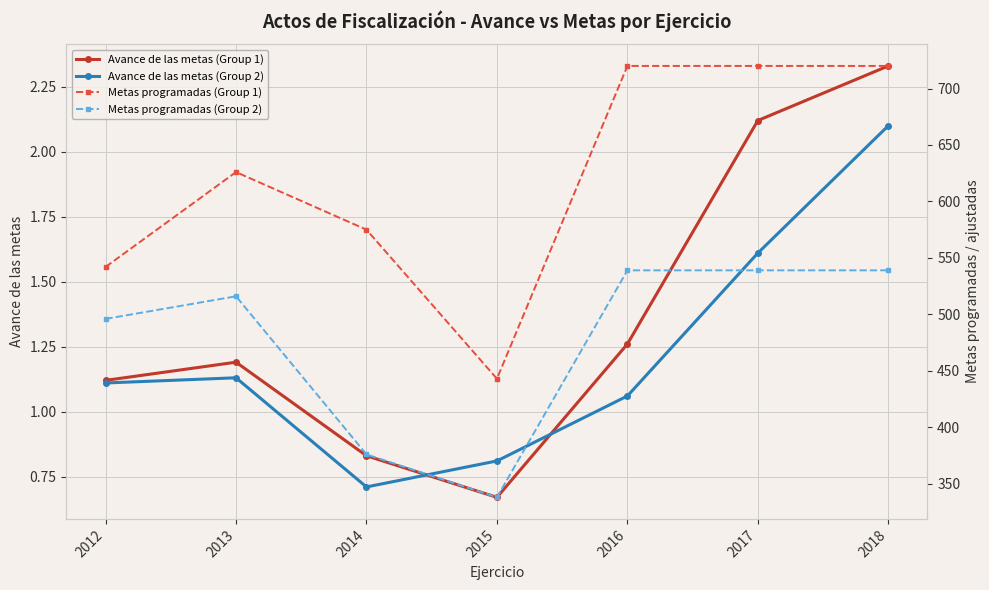

True or false: Avance de las metas (Group 2) and Metas programadas (Group 2) cross at least once.

False